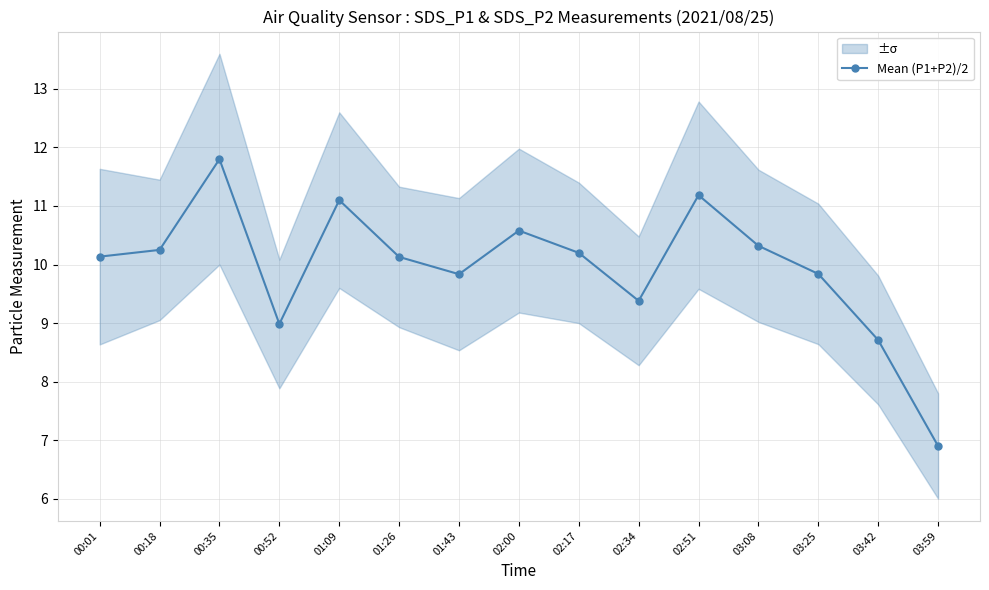

What position from the right is 00:35?

13